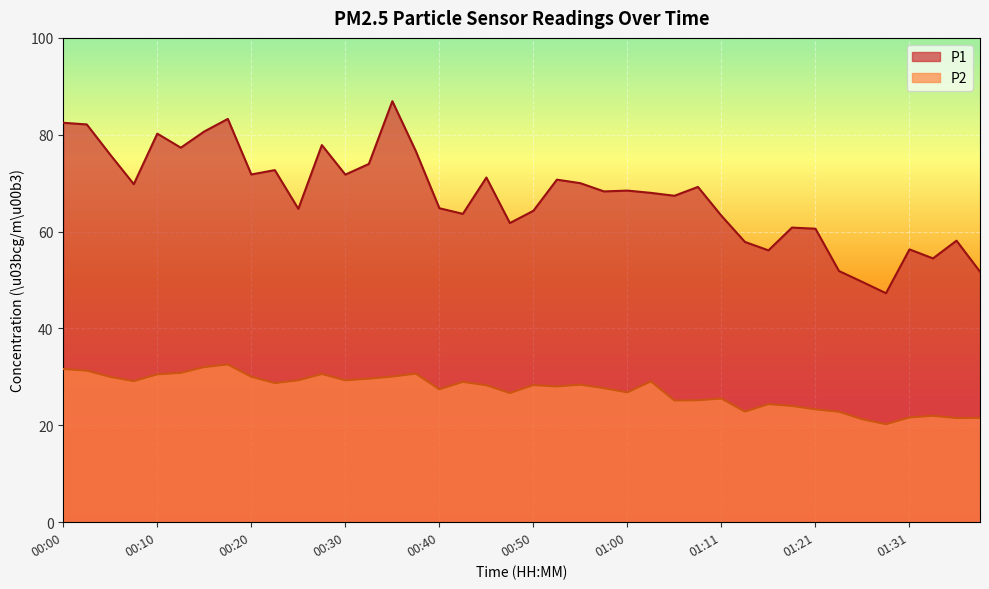

Which category has the lowest value in the P2 series?

01:28